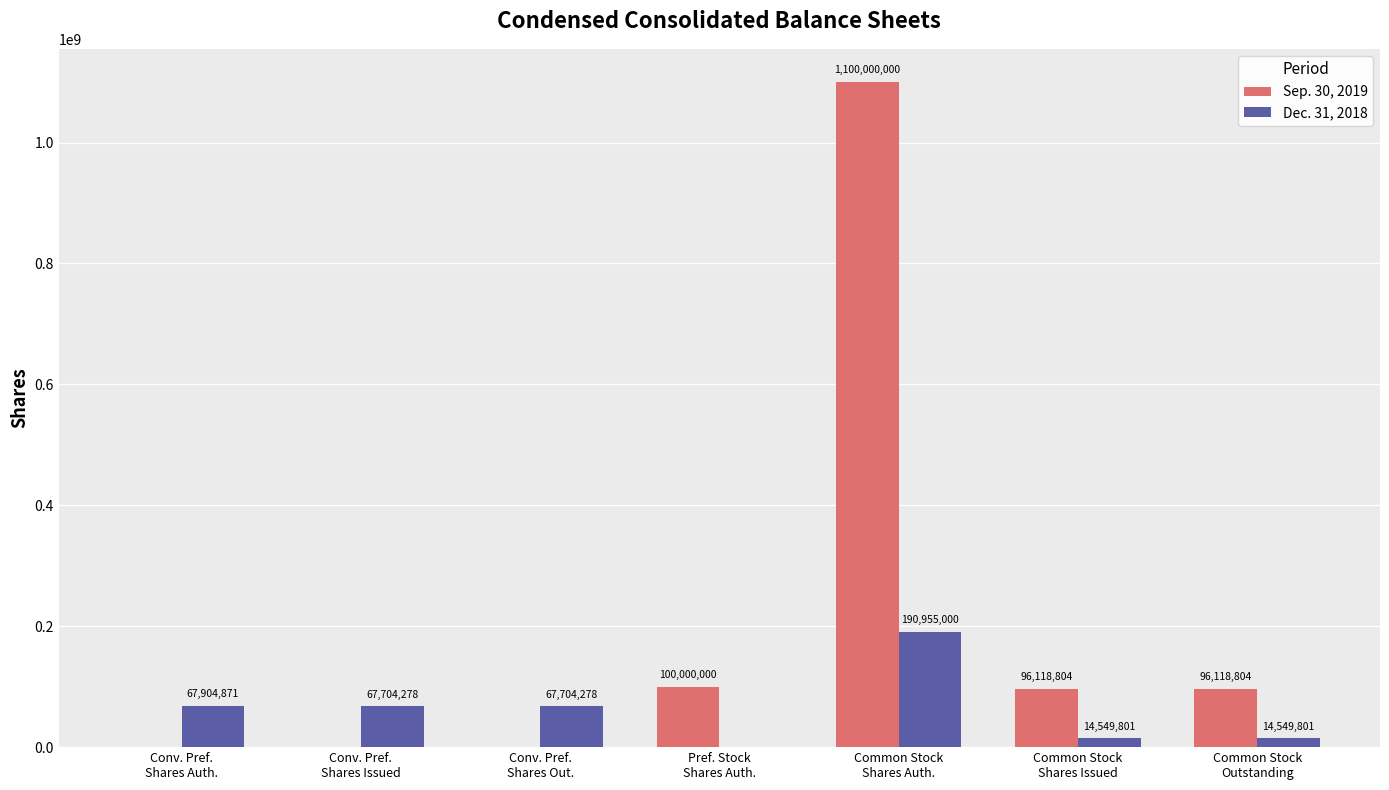

What is the highest value of the Dec. 31, 2018 series?

190955000